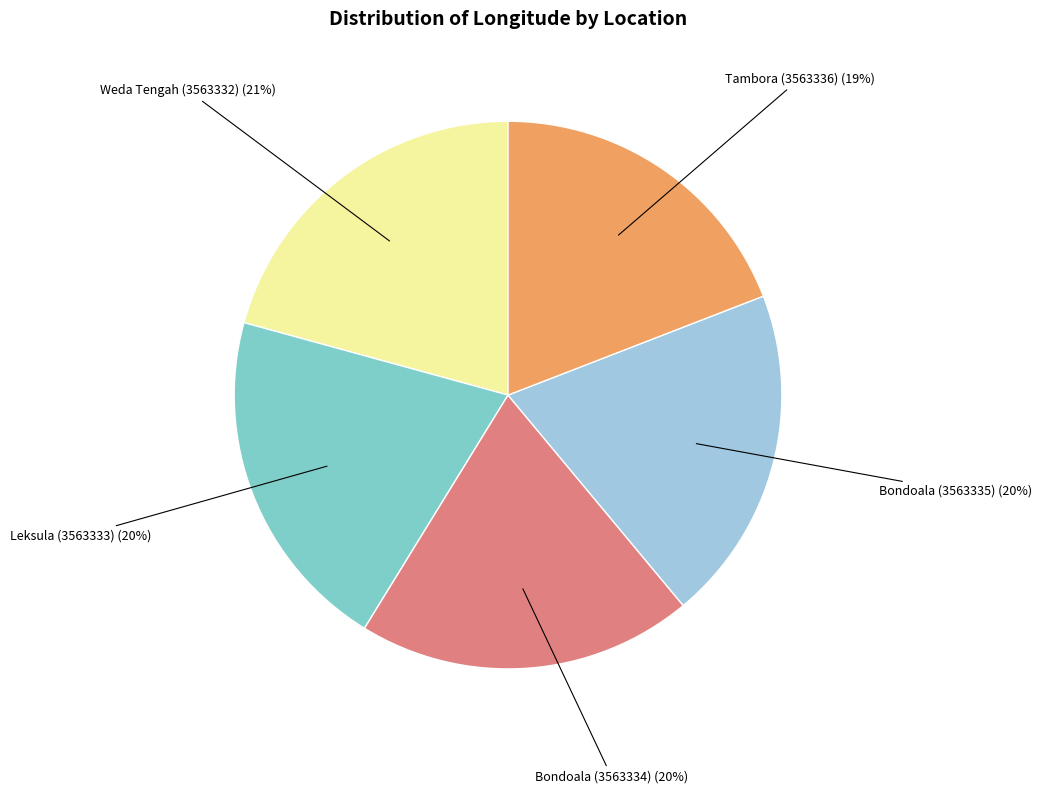

The Leksula (3563333) slice represents 20% of the pie. True or false?

True